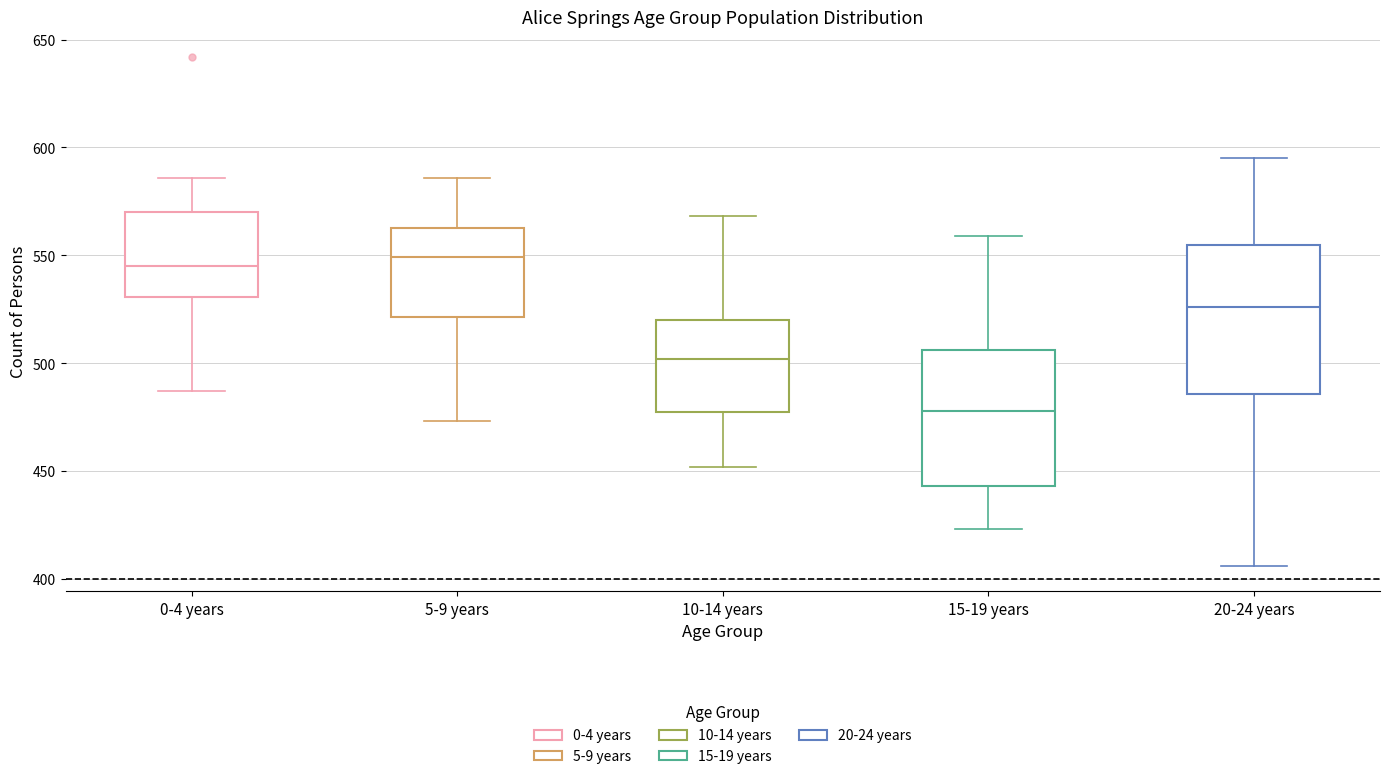

Reading left to right, transcribe this box plot: for each box, give where its median line is, the range the box spans, and where its two whiskers end, as read against the y-axis. The values are not printed on the chart, so give them approximately, as read against the axis.

0-4 years: median 545, box 530 to 570, whiskers 485 to 585
5-9 years: median 550, box 520 to 565, whiskers 475 to 585
10-14 years: median 500, box 480 to 520, whiskers 450 to 570
15-19 years: median 480, box 445 to 505, whiskers 425 to 560
20-24 years: median 525, box 485 to 555, whiskers 405 to 595